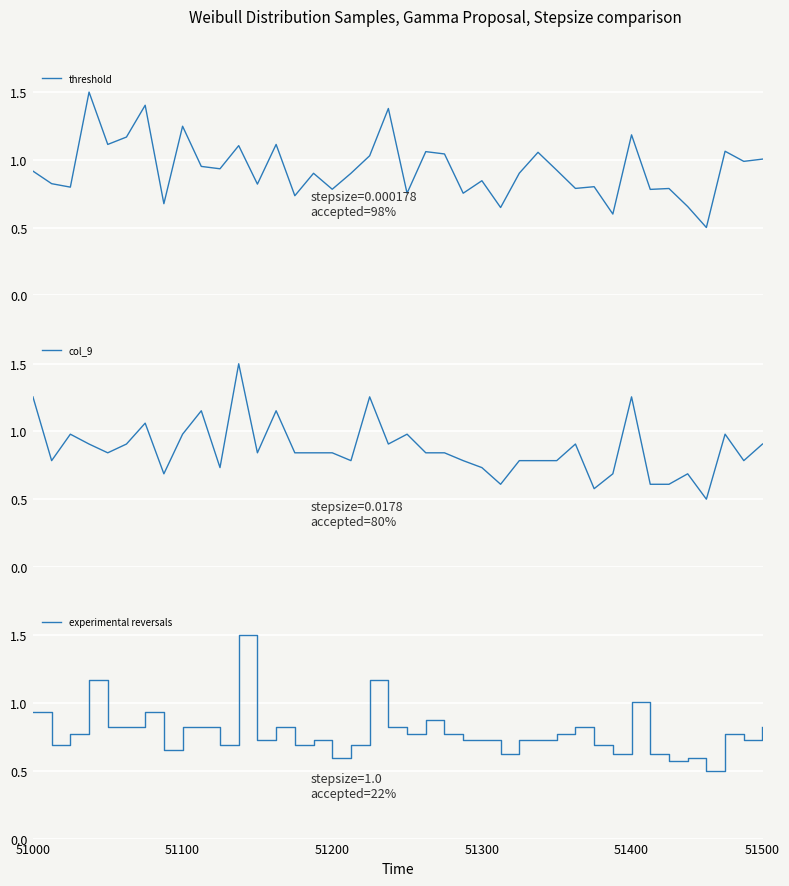

What is the minimum value for threshold?

0.5